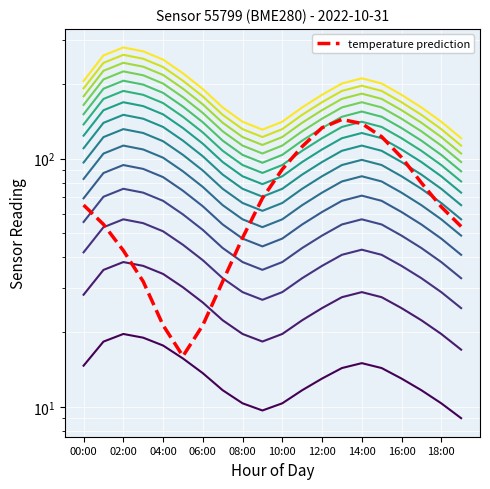

At which label is temperature closest to 80?

17